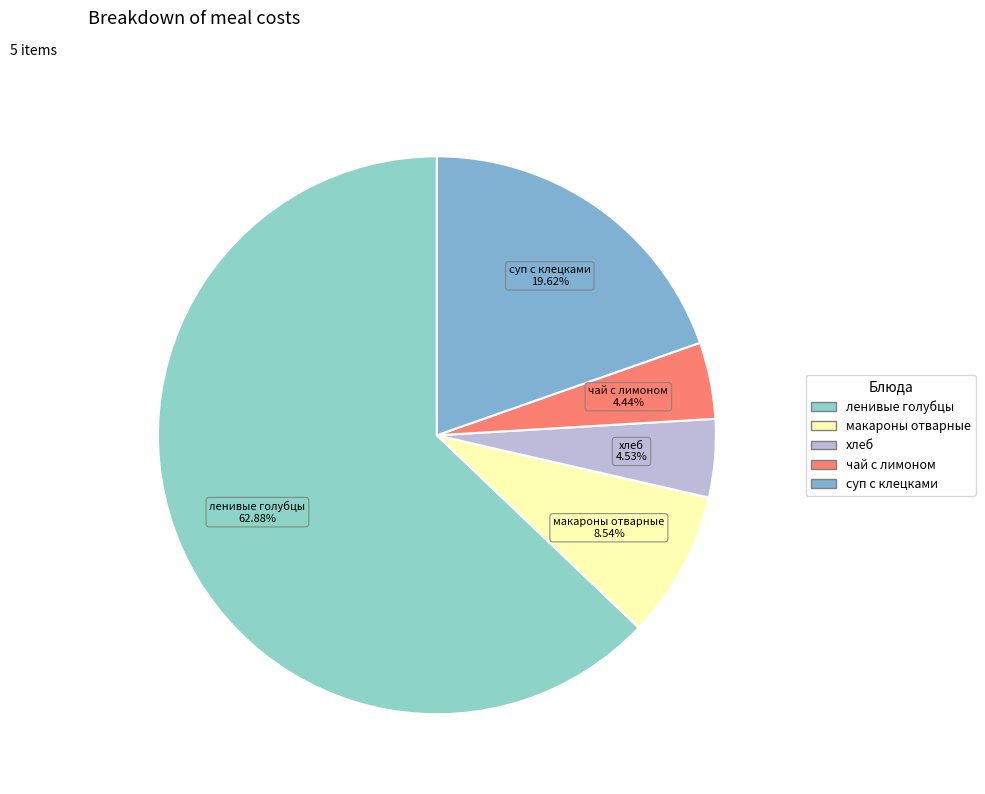

The суп с клецками slice represents 26% of the pie. True or false?

False